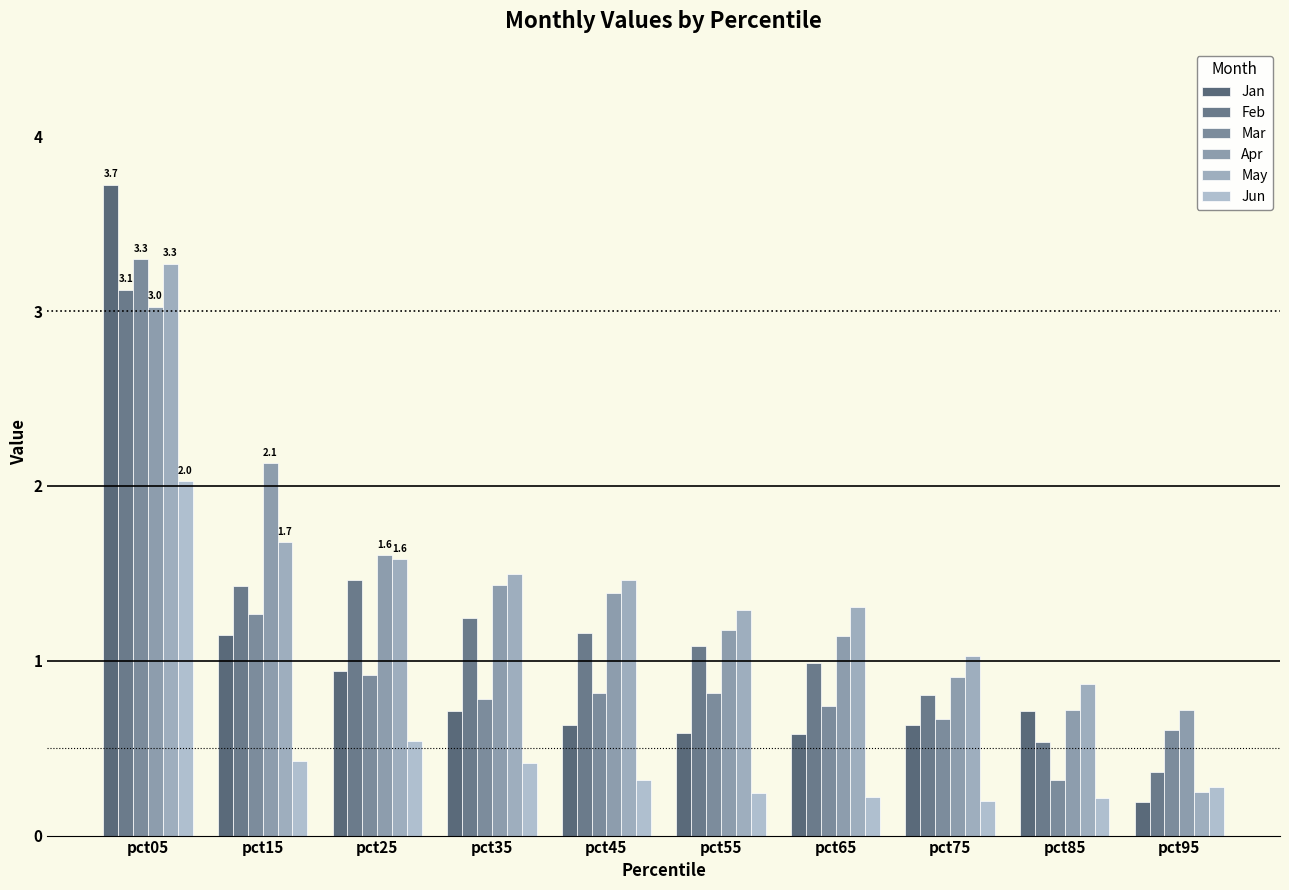

Reading right to left, extract all data points from this chart.

Jan: 0.2	0.7	0.6	0.6	0.6	0.6	0.7	0.9	1.1	3.7
Feb: 0.4	0.5	0.8	1.0	1.1	1.2	1.2	1.5	1.4	3.1
Mar: 0.6	0.3	0.7	0.7	0.8	0.8	0.8	0.9	1.3	3.3
Apr: 0.7	0.7	0.9	1.1	1.2	1.4	1.4	1.6	2.1	3.0
May: 0.2	0.9	1.0	1.3	1.3	1.5	1.5	1.6	1.7	3.3
Jun: 0.3	0.2	0.2	0.2	0.2	0.3	0.4	0.5	0.4	2.0